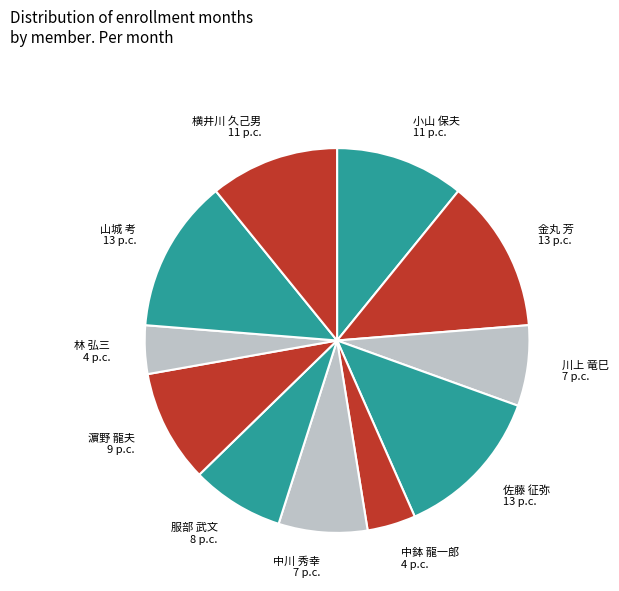

What is the ratio of the value at 佐藤 征弥 13 p.c. to the value at 濵野 龍夫 9 p.c.?

1.4